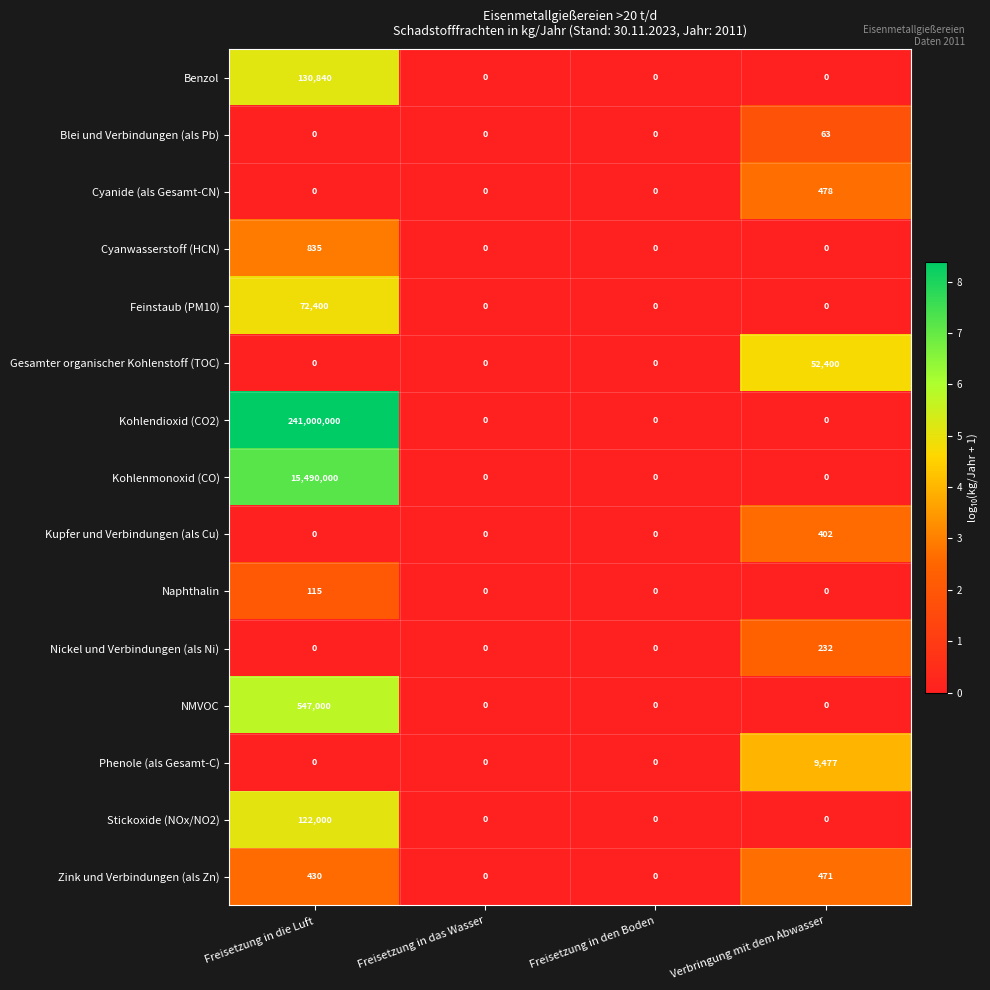

At how many categories does at least one series exceed 6?

2